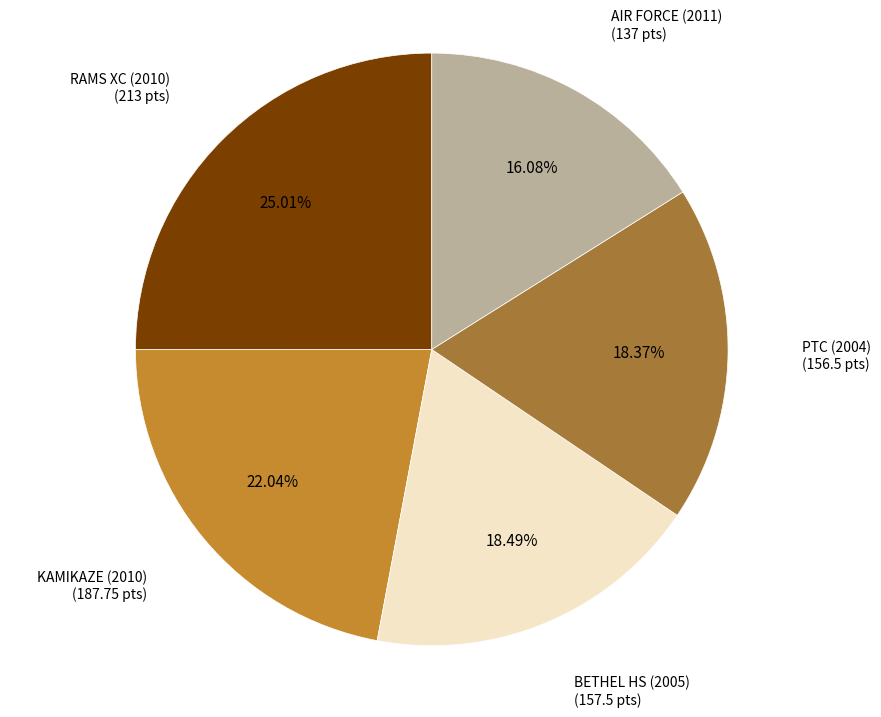

Does any single category account for the majority?

No